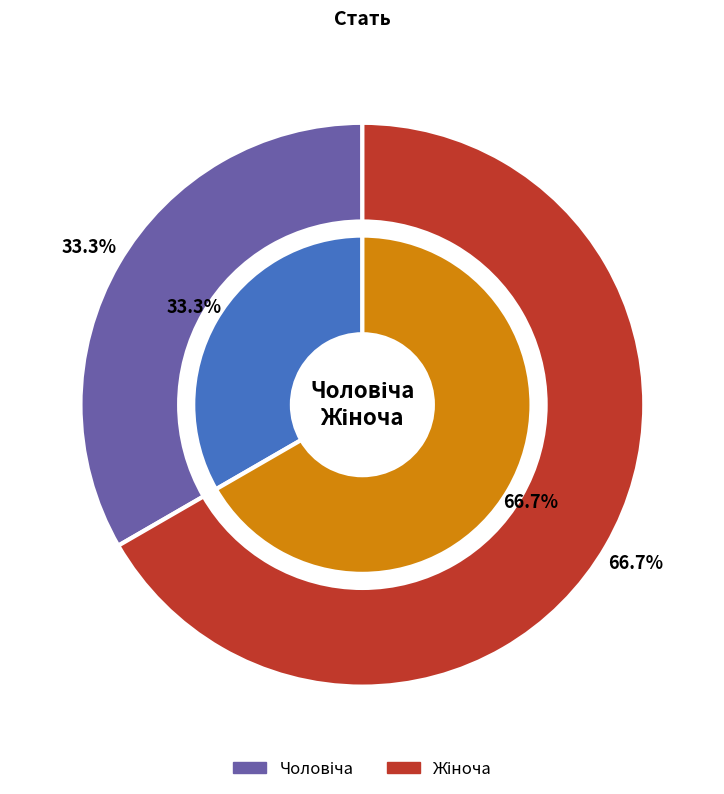

How many slices are in this pie chart?

2